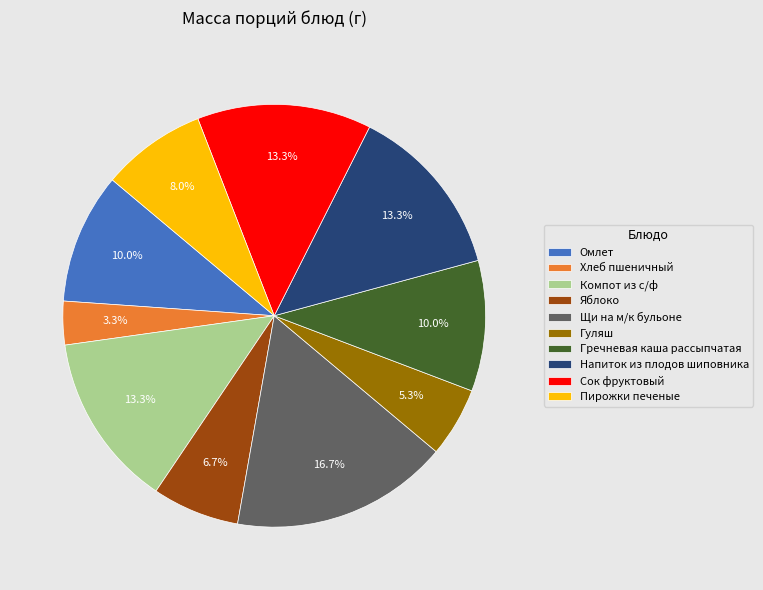

Does Гречневая каша рассыпчатая account for over 50% of the chart?

No